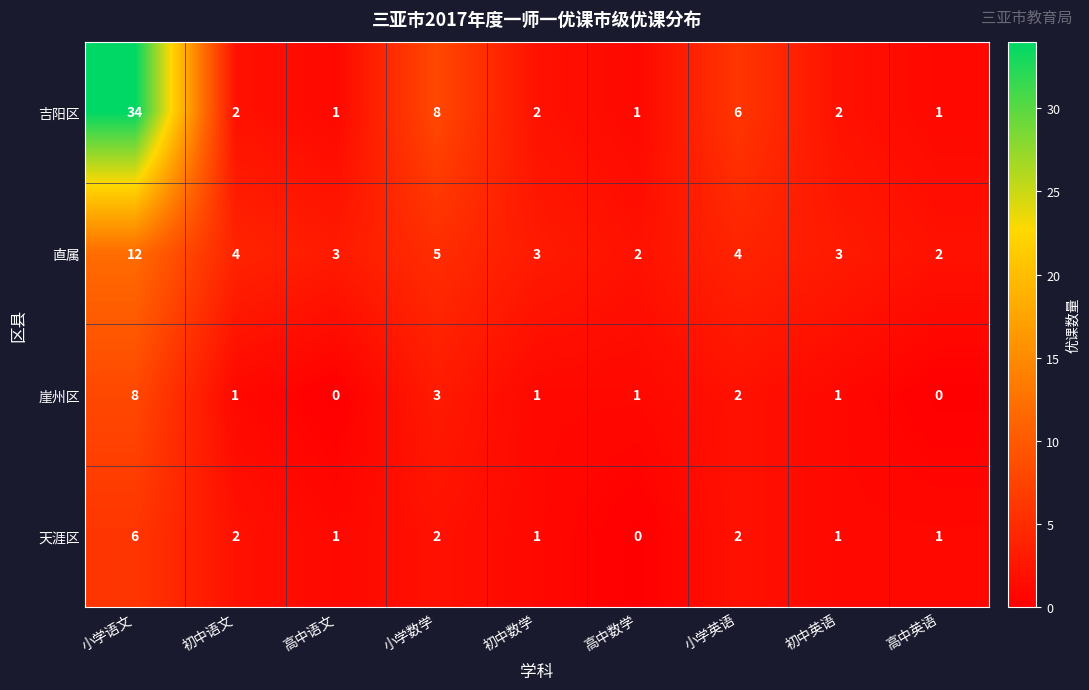

What is the maximum value shown in the chart?

34